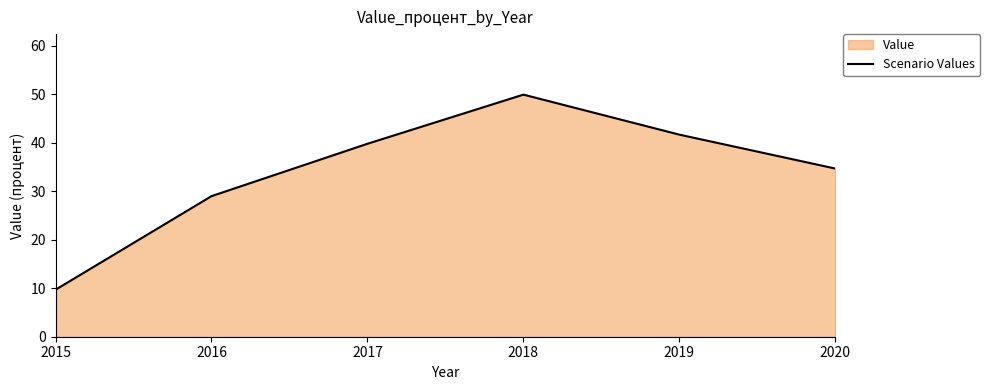

The value at 2017 is 39.8. True or false?

True